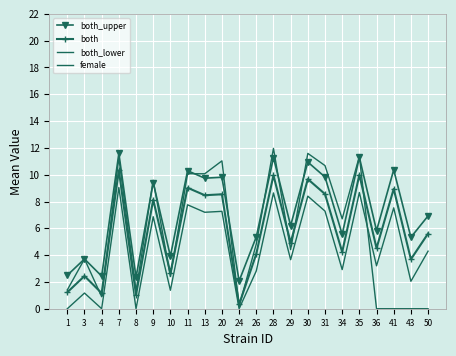

True or false: both_upper has a value of 11.6 at 7.

True